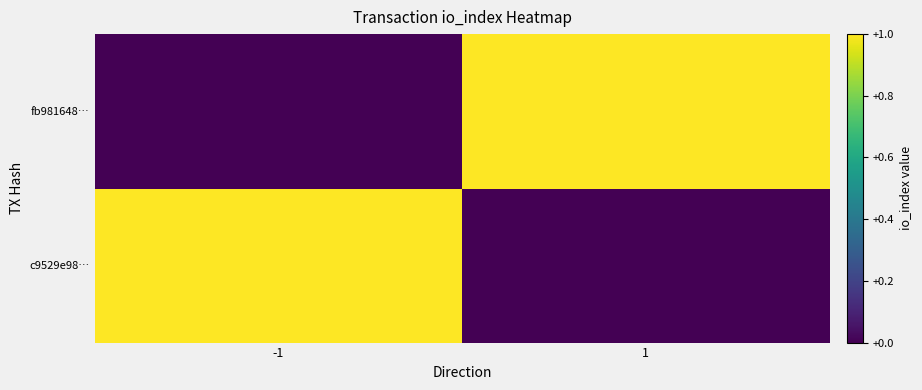

At -1, list the series in order from smallest to largest.

fb981648…, c9529e98…